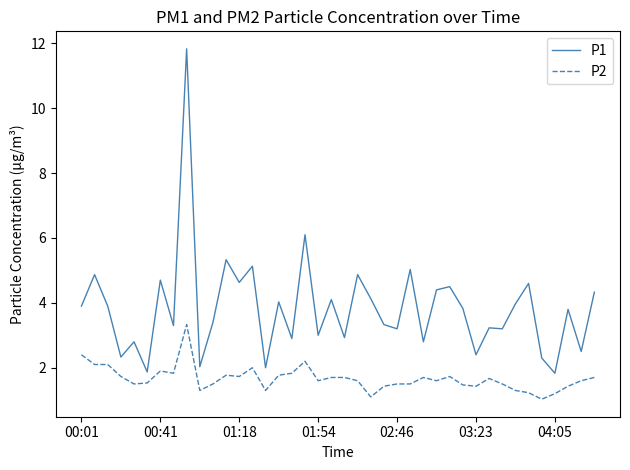

True or false: P1 and P2 intersect in this chart.

False